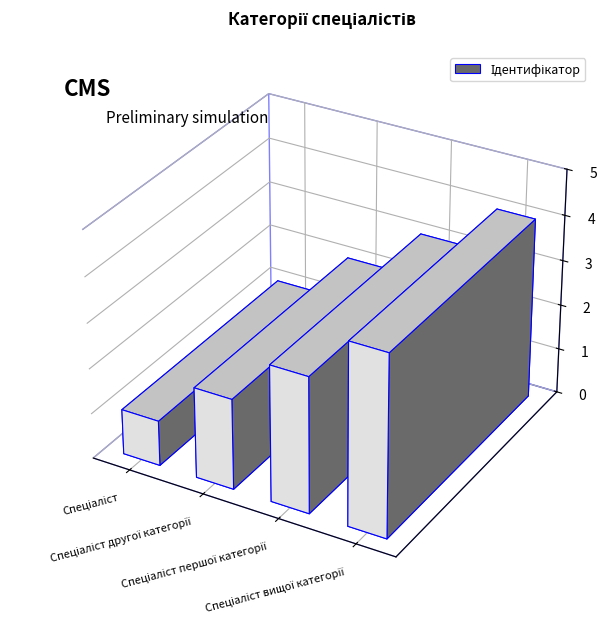

What is the label of the 1st bar from the left?

Спеціаліст